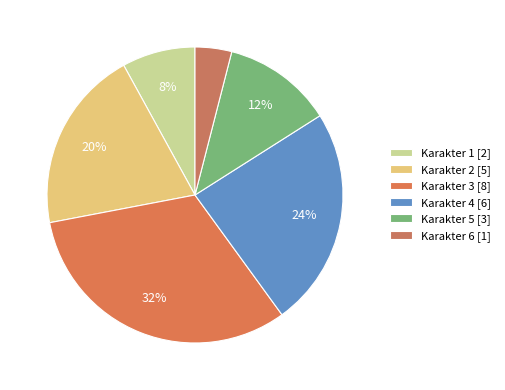

Is there any slice that represents more than half of the pie?

No